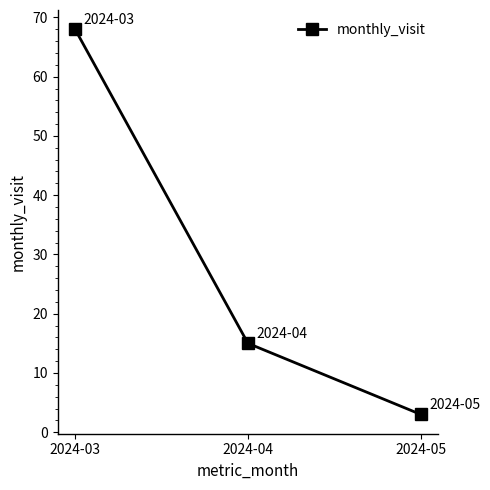

How many series are shown in this chart?

1